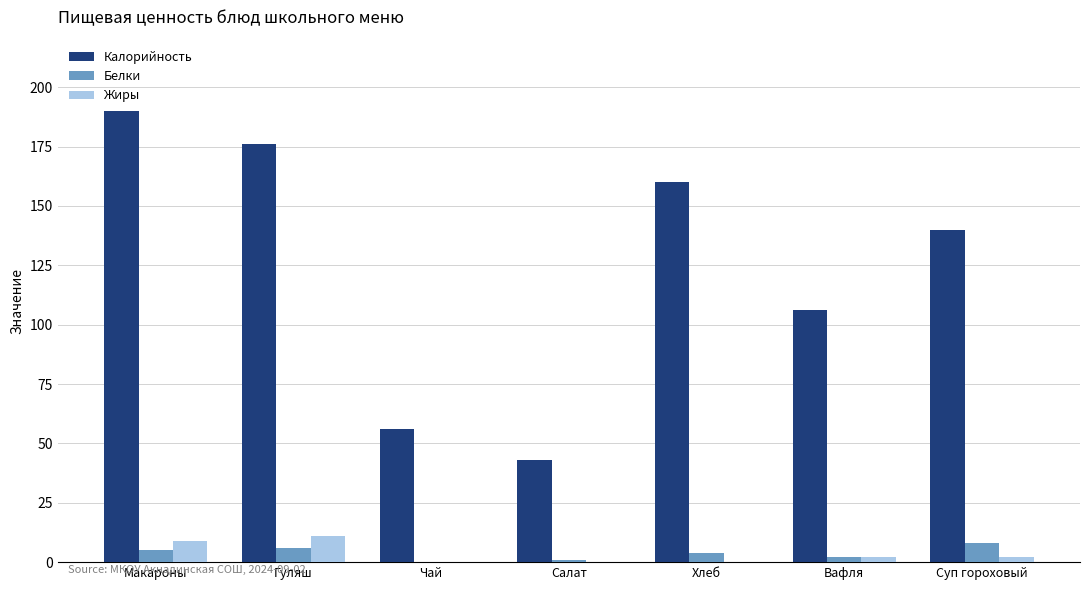

What is the sum of all Жиры values?

24